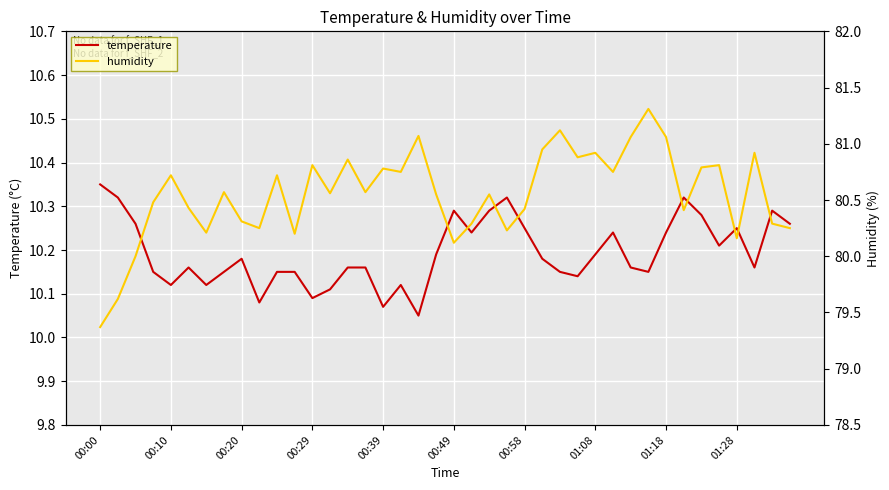

True or false: temperature has a value of 4.7 at 00:58.

False